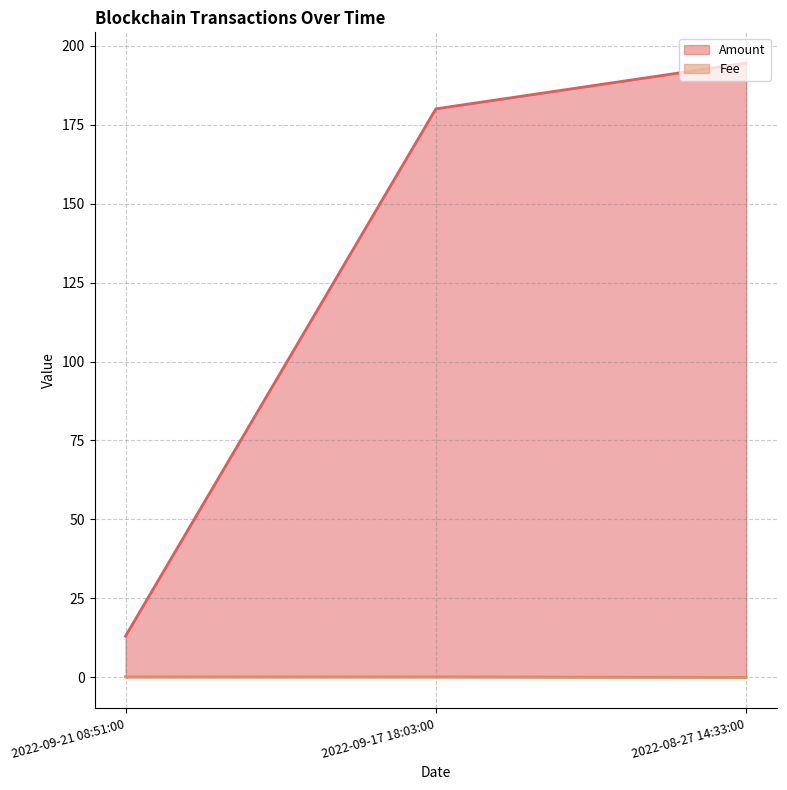

Count the number of data series in this chart.

2